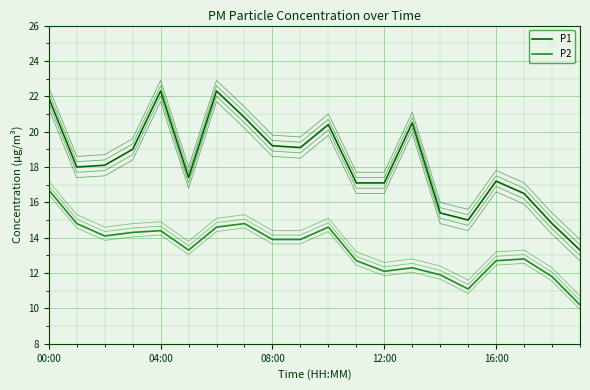

Is this an area chart (filled region under the line)?

No